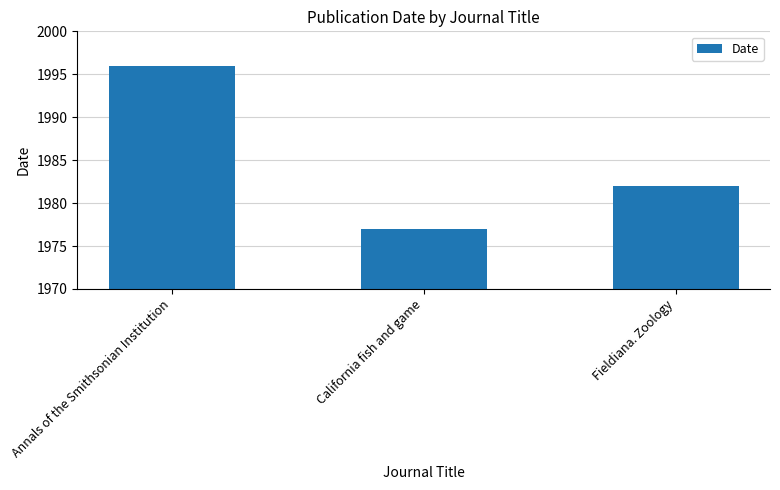

List the labels in order of value, largest first.

Annals of the Smithsonian Institution, Fieldiana. Zoology, California fish and game